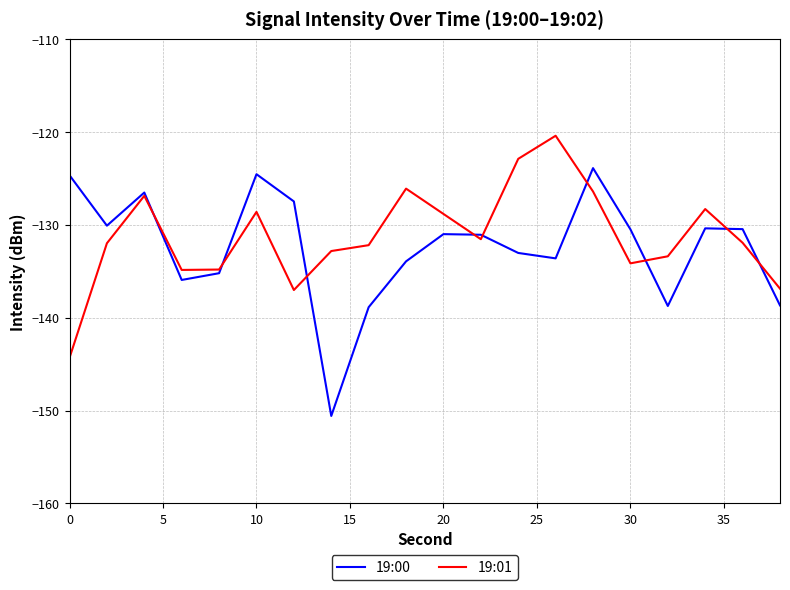

Rank the series by their maximum value, from highest to lowest.

19:01, 19:00